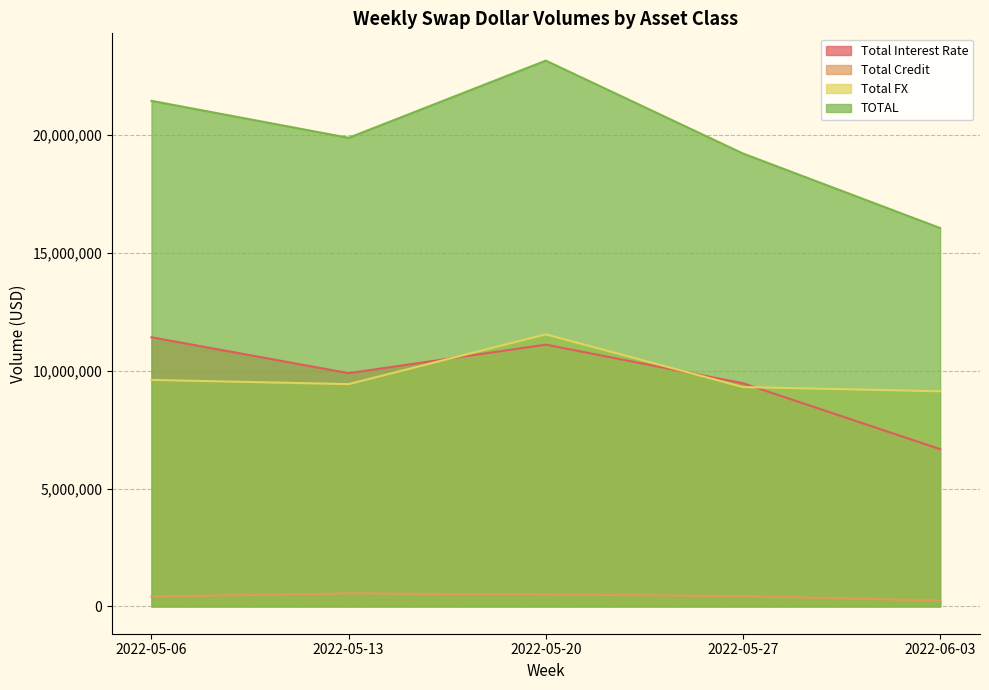

What is the average value of the Total FX series?

9798646